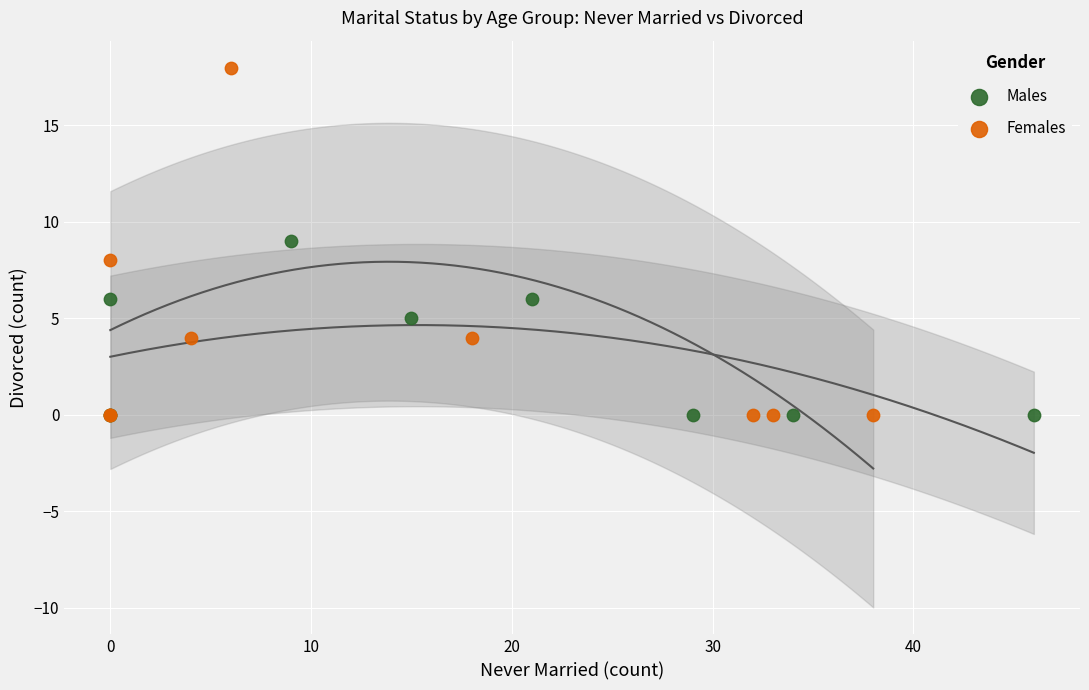

What are all the series names shown in the legend?

Males, Females